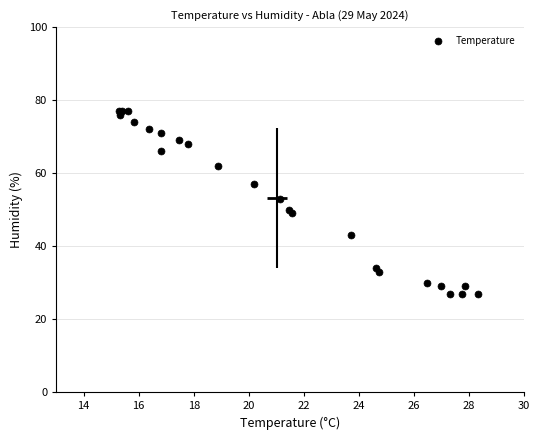

What Y value in the scatter plot is closest to 52?

53